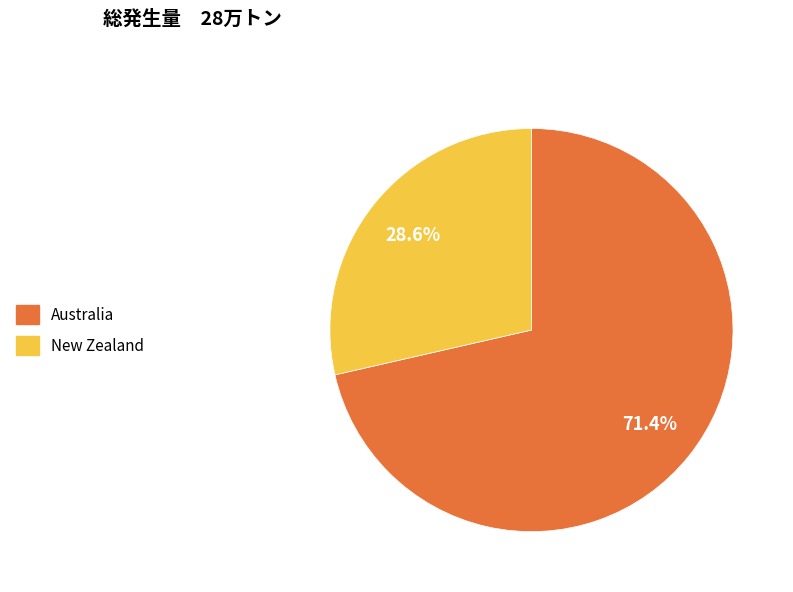

To the nearest percent, what is the difference between the largest and smallest slice percentages?

43%